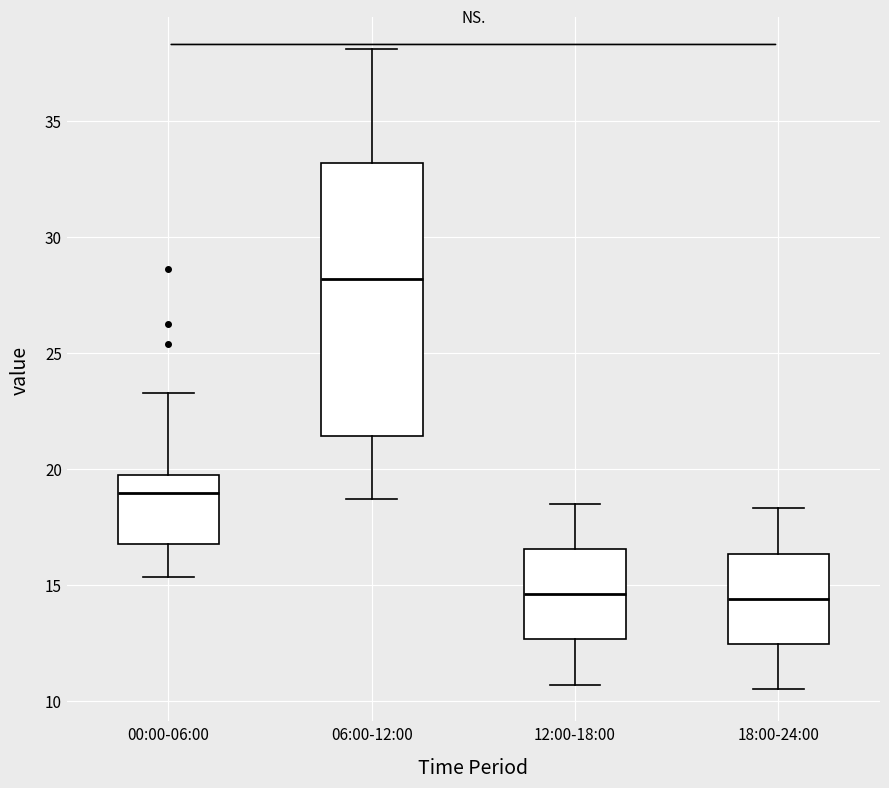

Comparing the boxes themselves (not the whiskers), which one is the tallest?

06:00-12:00